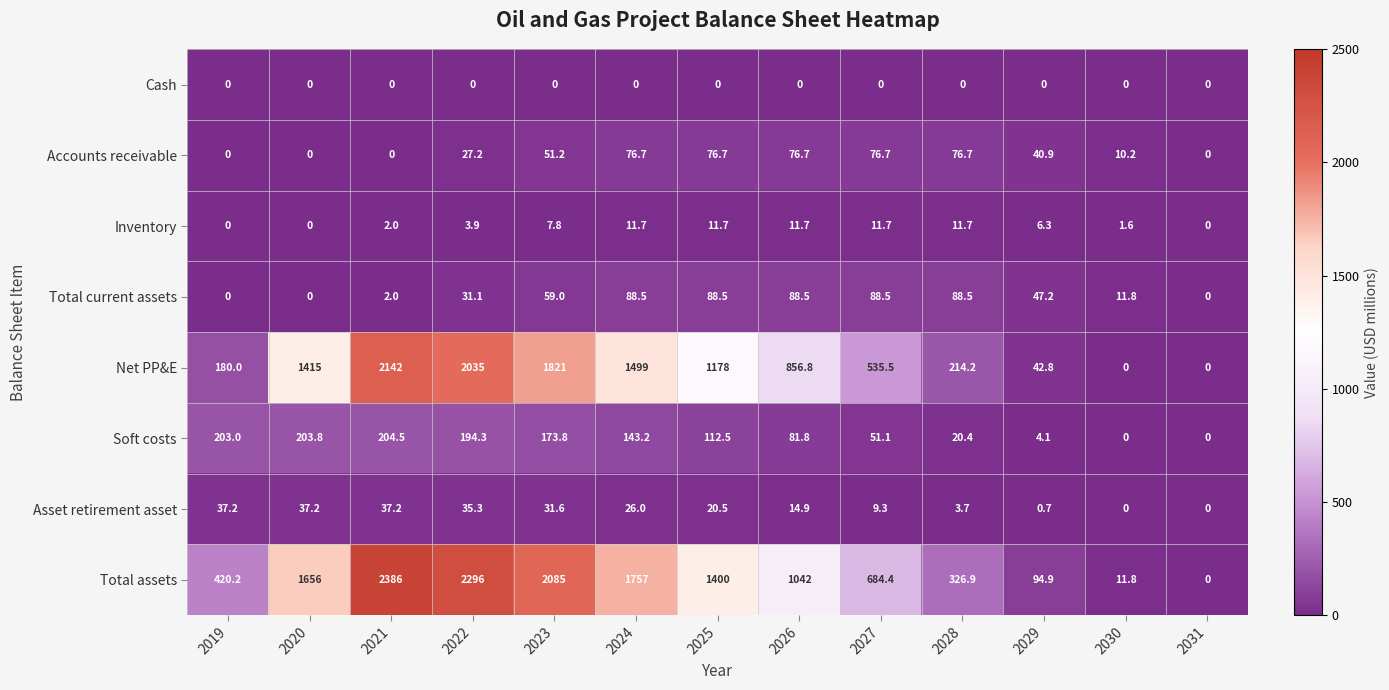

The value of Soft costs at 2023 is 245.8. True or false?

False